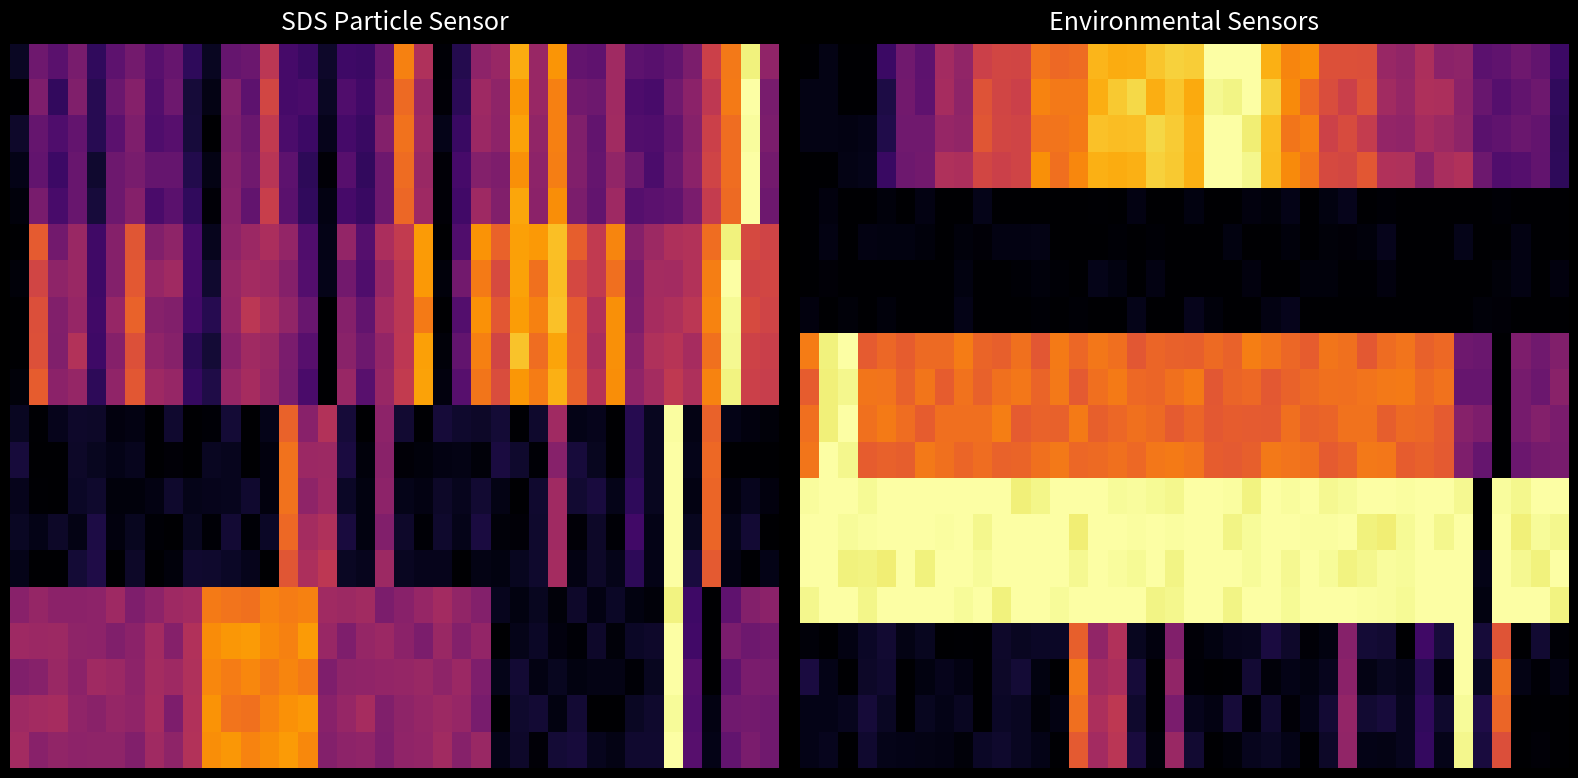

Which series has the largest range (max minus min)?

row_0